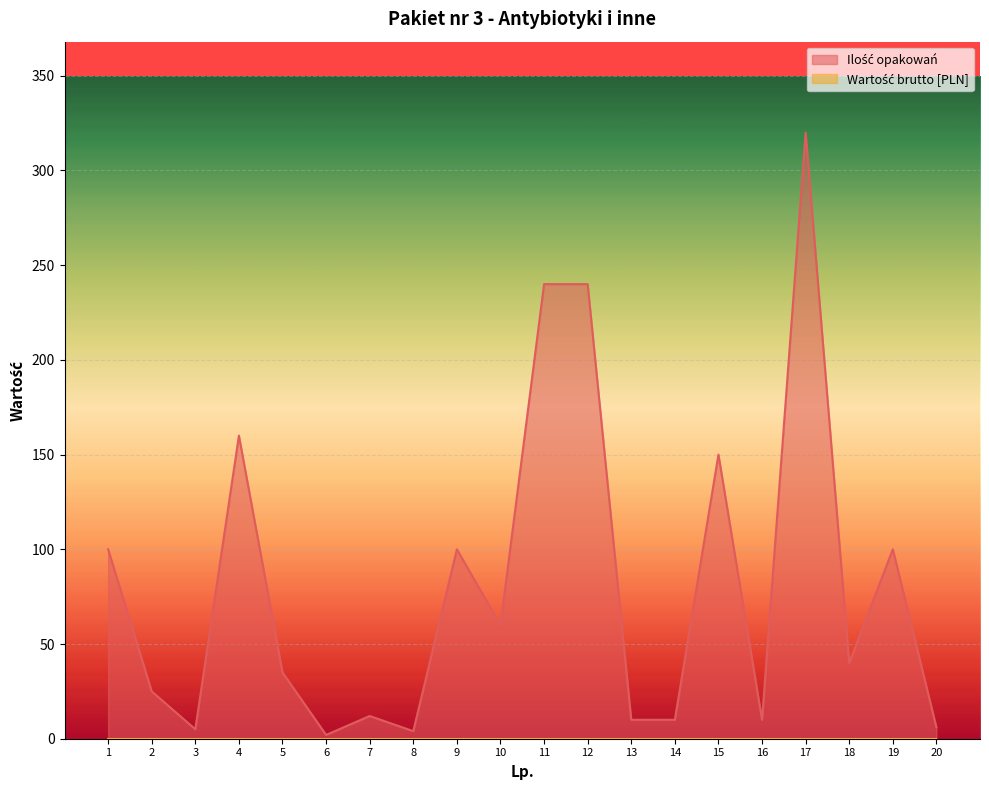

Is it true that the value at 2 is 36?

False